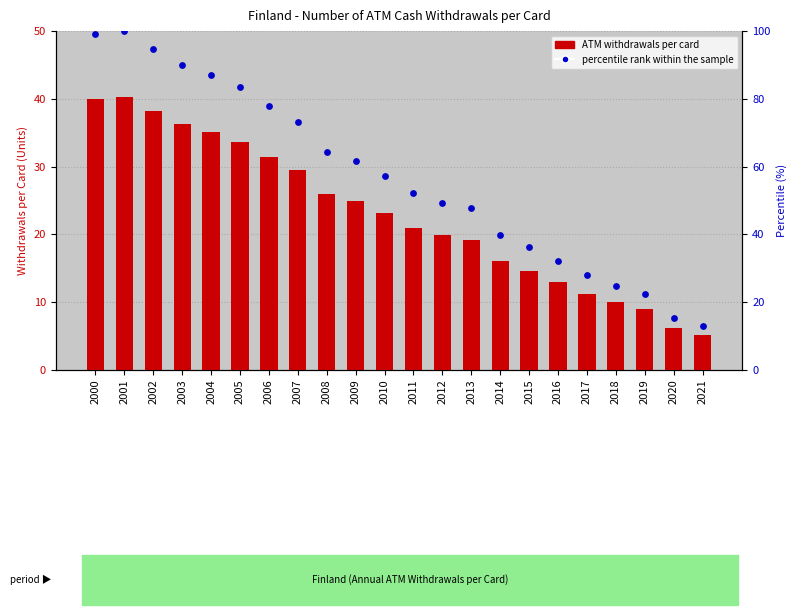

At how many categories does at least one series exceed 66?

8